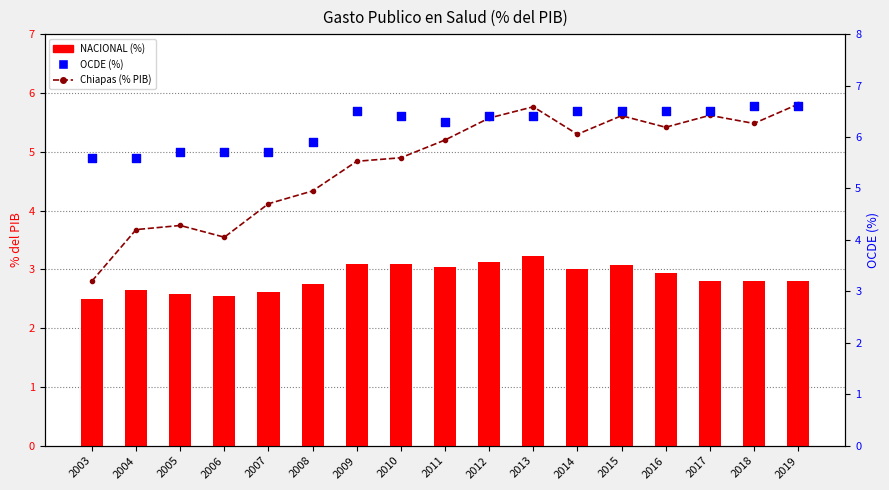

Which series reaches the minimum Y coordinate?

NACIONAL (%)